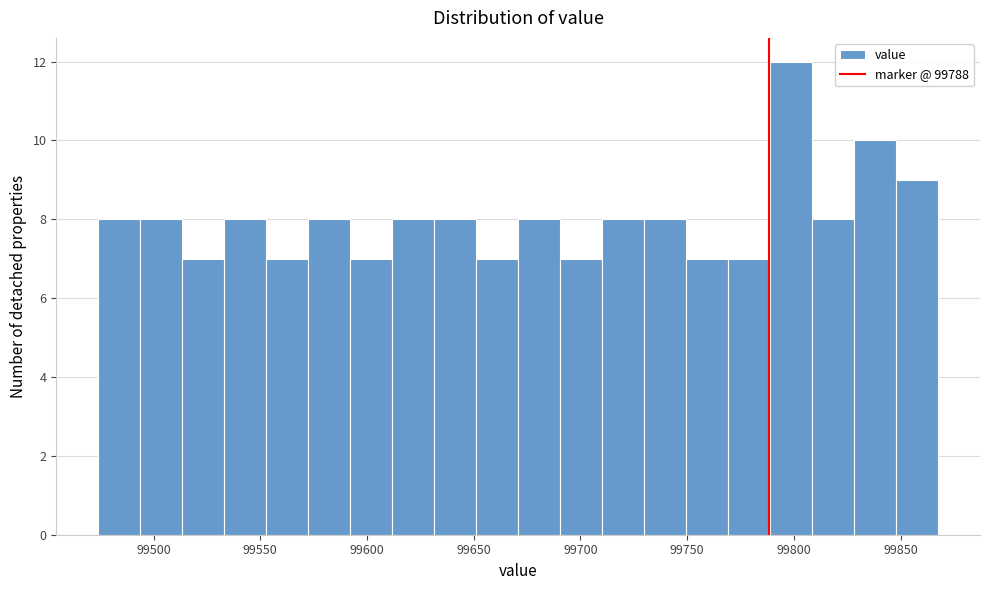

Around what value on the x-axis is the tallest bar? Give the approximate position of its centre, as read against the axis.

99800